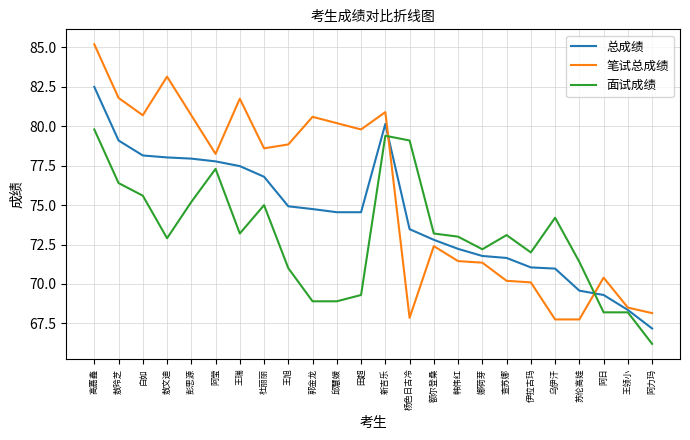

List the series in order of their overall mean, lowest first.

面试成绩, 总成绩, 笔试总成绩